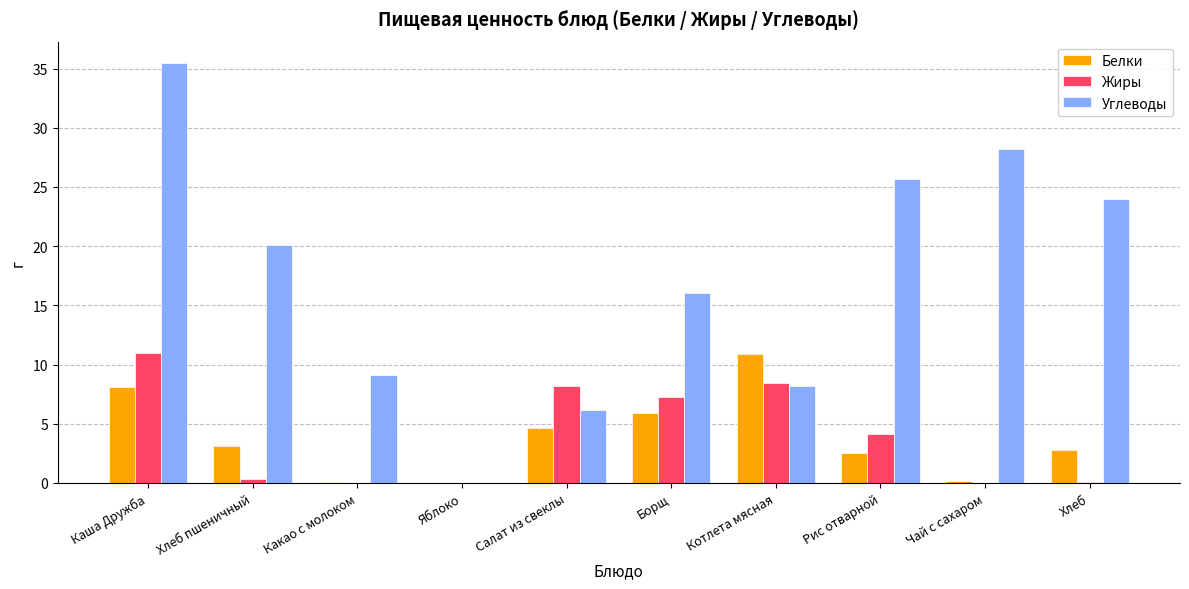

The value of Белки at Хлеб is 2.8. True or false?

True